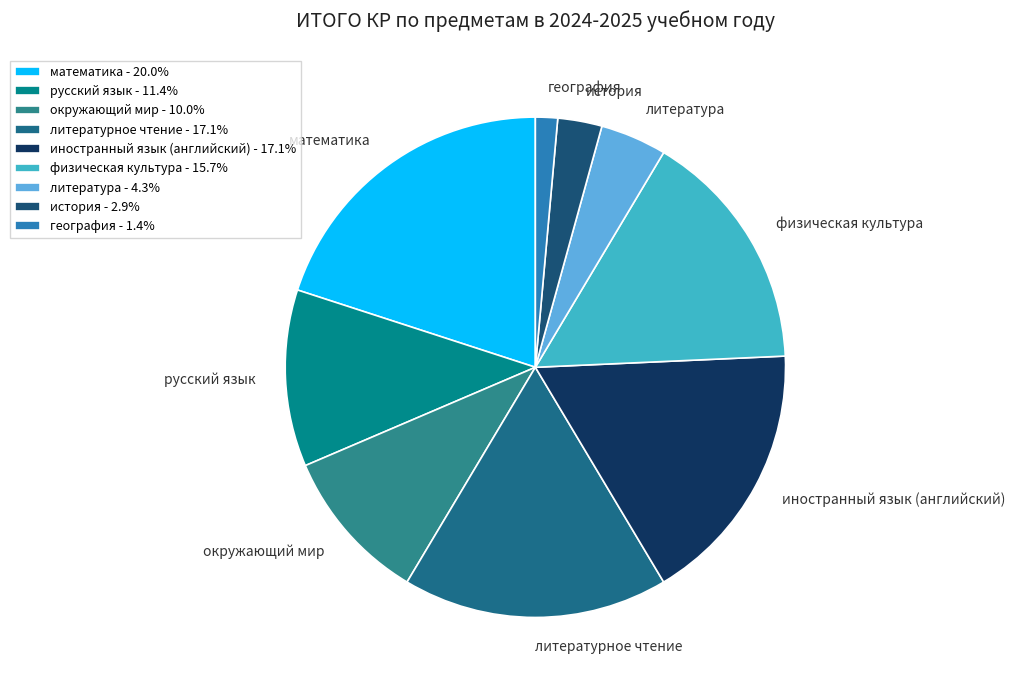

Which has a higher value, окружающий мир or литература?

окружающий мир